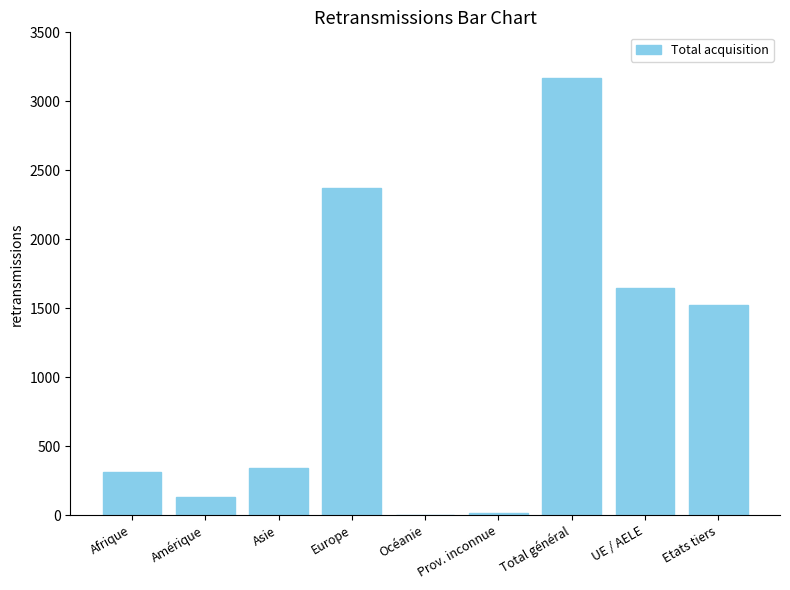

Where is the data nearest to the value 1587?

UE / AELE